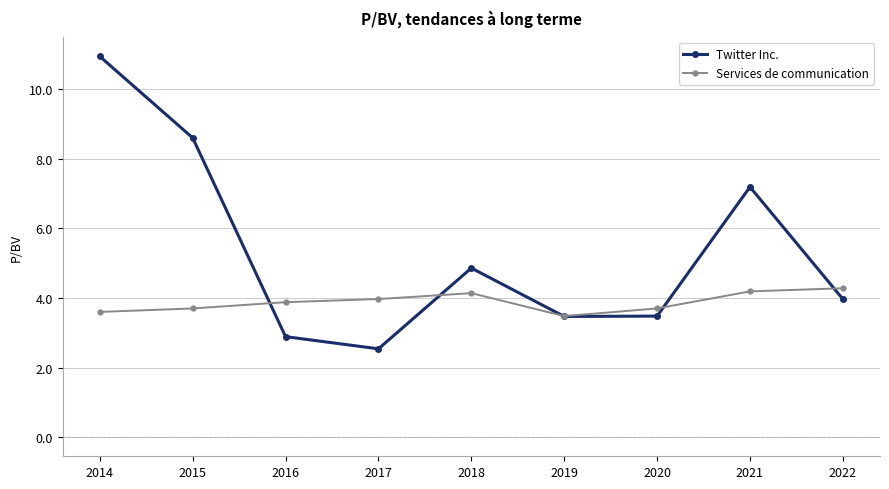

Which label corresponds to the smallest value in the chart?

2017